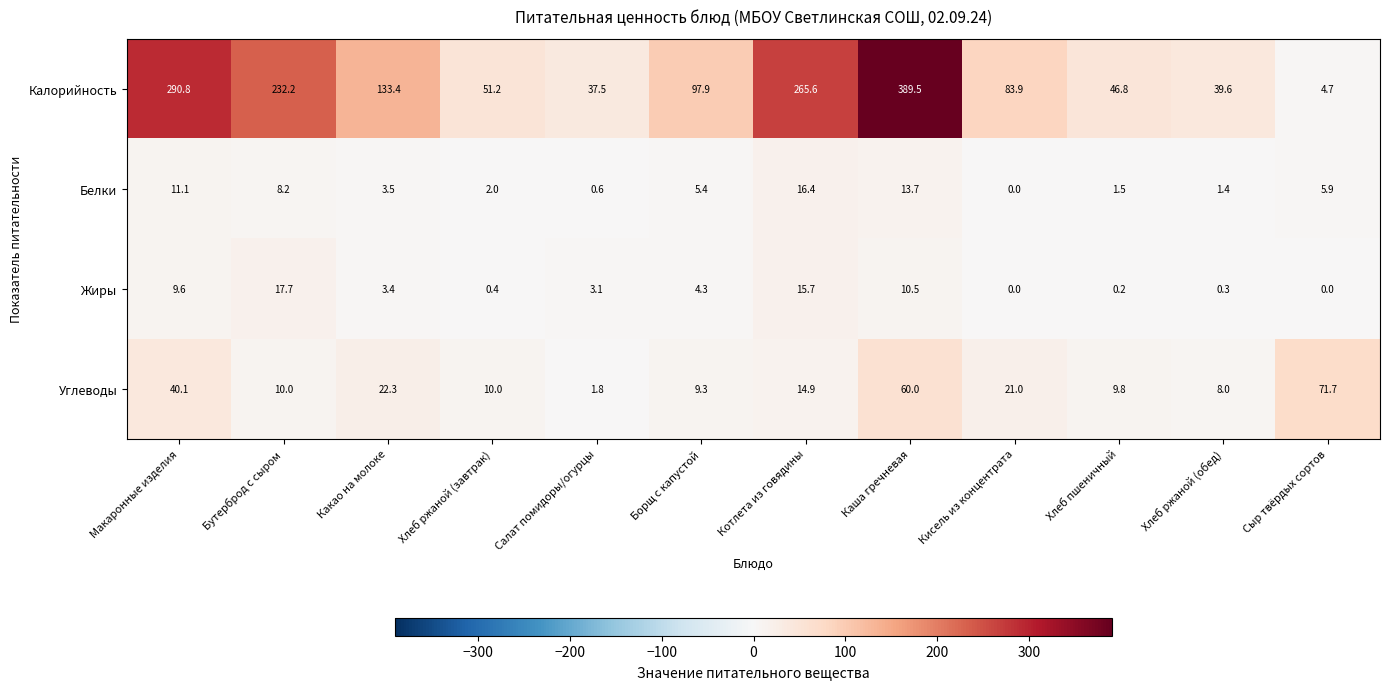

What is the maximum value shown in the chart?

389.5